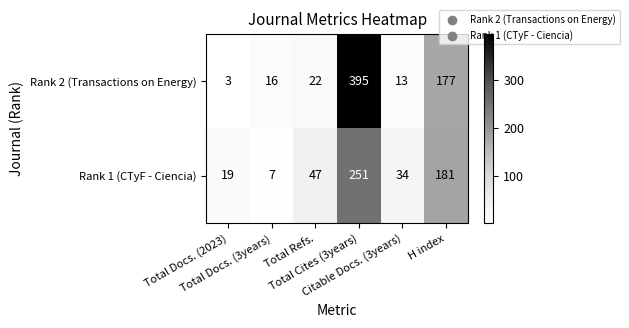

Rank the series by their maximum value, from highest to lowest.

Rank 2 (Transactions on Energy), Rank 1 (CTyF - Ciencia)